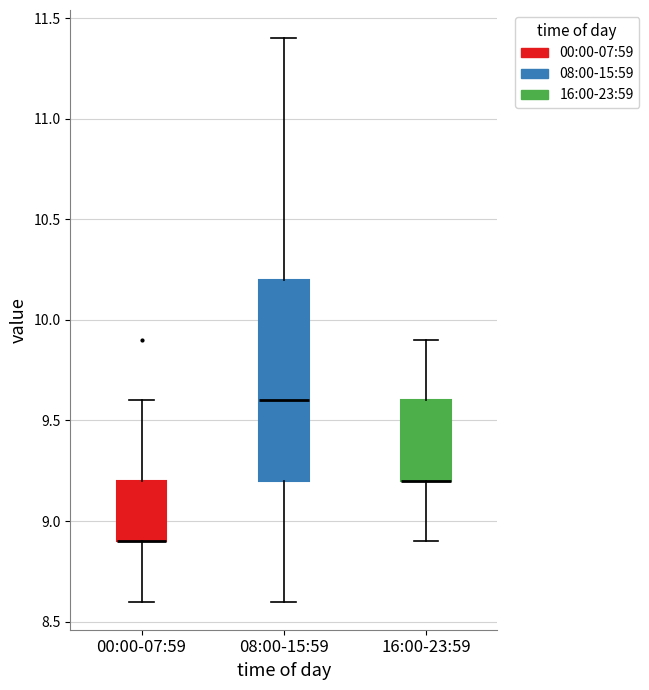

Reading left to right, transcribe this box plot: for each box, give where its median line is, the range the box spans, and where its two whiskers end, as read against the y-axis. The values are not printed on the chart, so give them approximately, as read against the axis.

00:00-07:59: median 8.9 (drawn on the box's lower edge), box 8.9 to 9.2, whiskers 8.6 to 9.6
08:00-15:59: median 9.6, box 9.2 to 10.2, whiskers 8.6 to 11.4
16:00-23:59: median 9.2 (drawn on the box's lower edge), box 9.2 to 9.6, whiskers 8.9 to 9.9